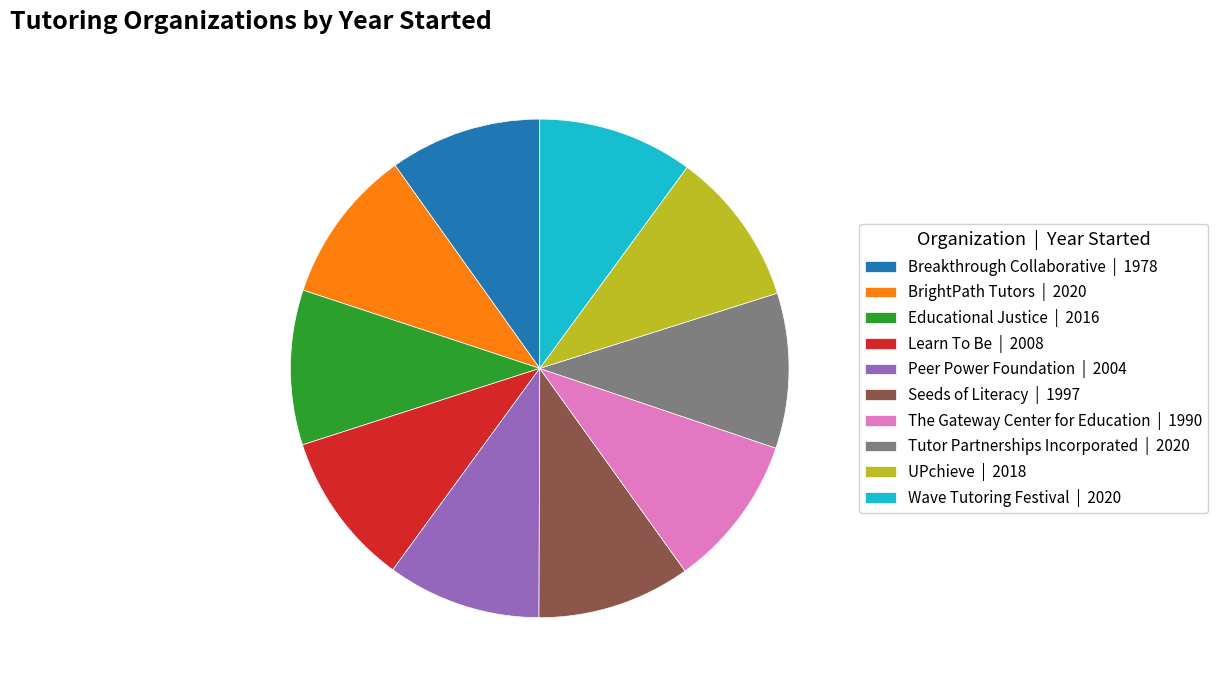

How many slices are in this pie chart?

10